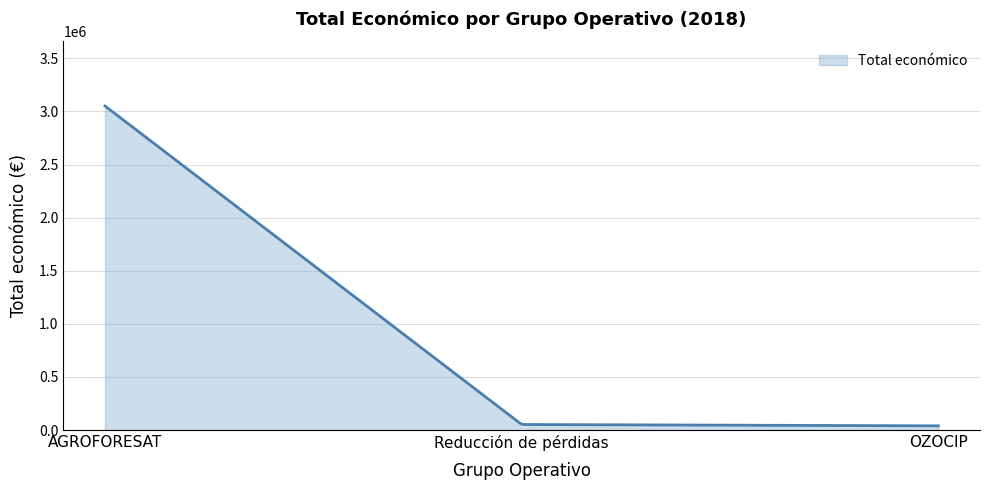

What is the maximum value shown in the chart?

3051573.0